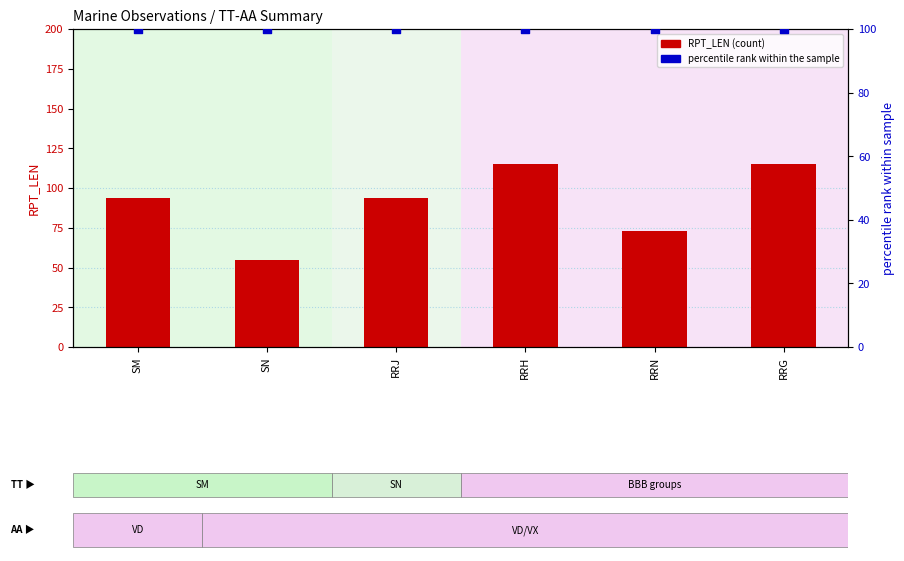

What are all the series names shown in the legend?

RPT_LEN, percentile rank within the sample